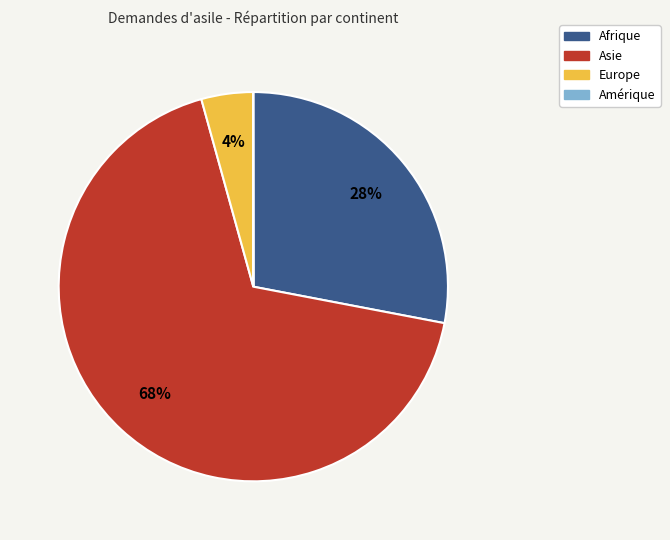

To the nearest percent, what is the average slice percentage?

25%